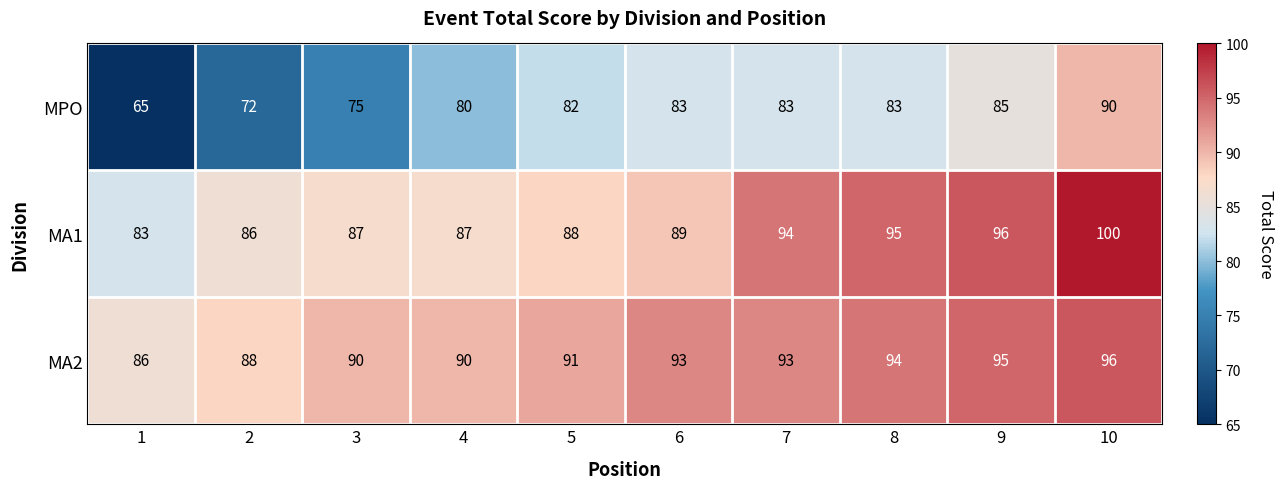

Which series has the largest range (max minus min)?

MPO